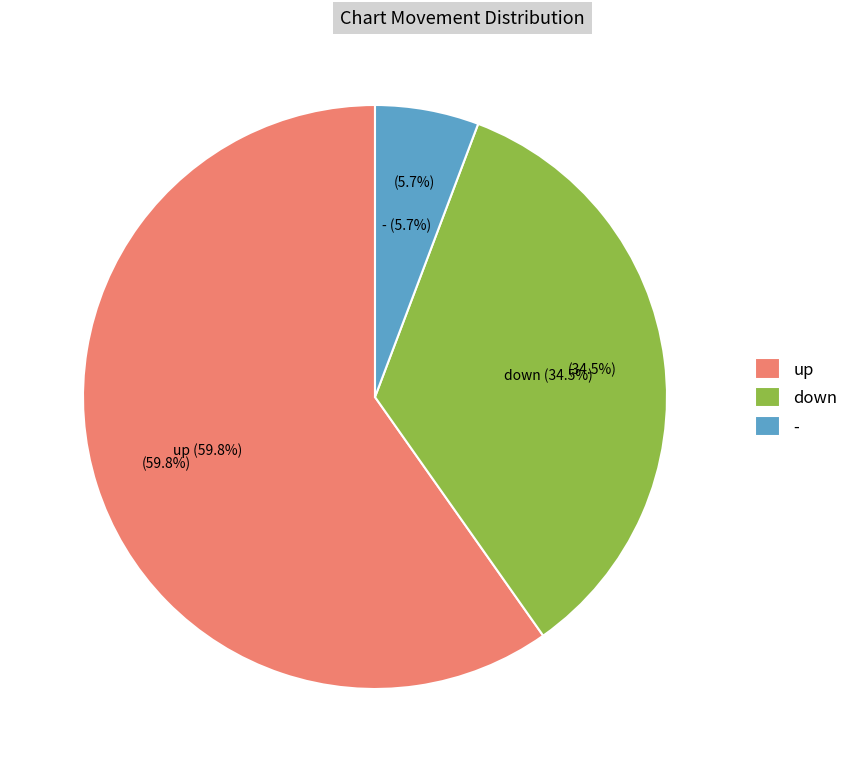

What is the ratio of the value at up to the value at -?

10.4